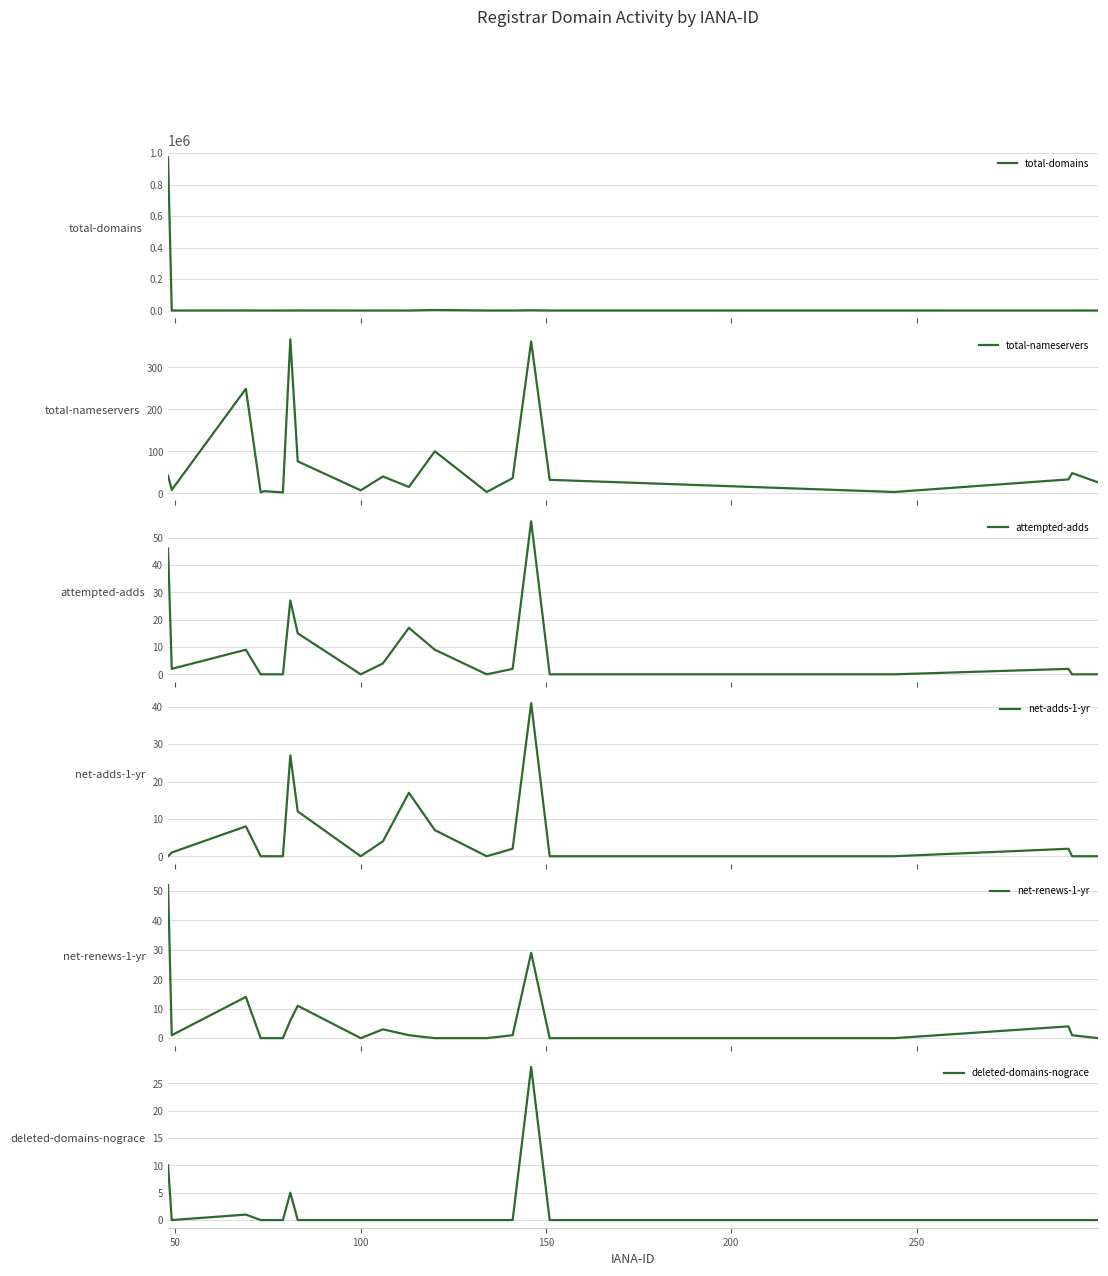

After their last crossing, which series has the higher values: total-nameservers or attempted-adds?

total-nameservers